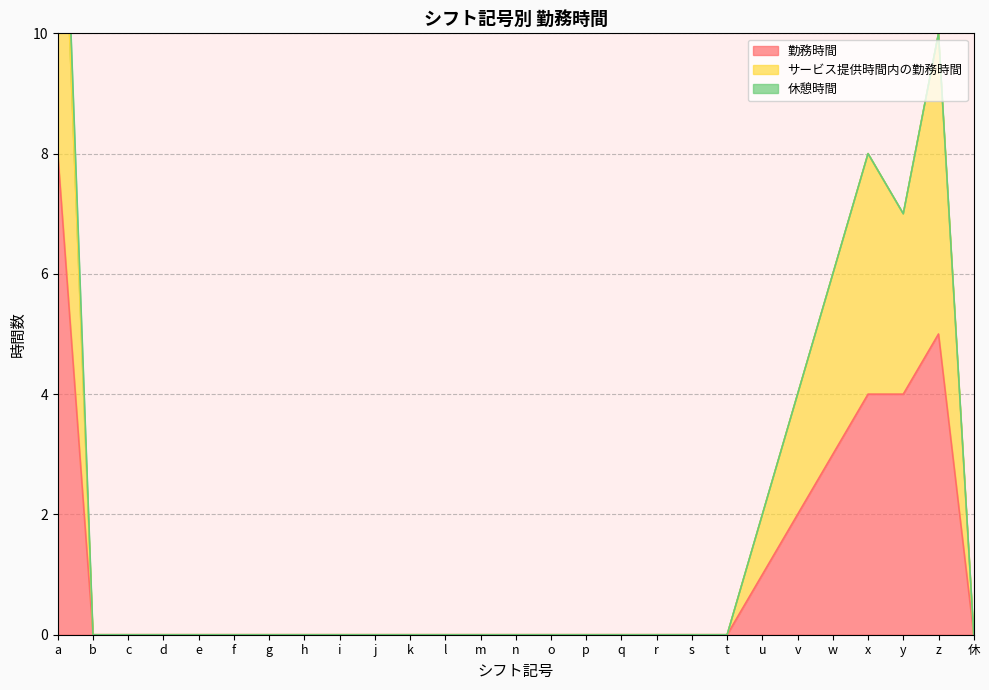

Which has a higher value, h or i?

h